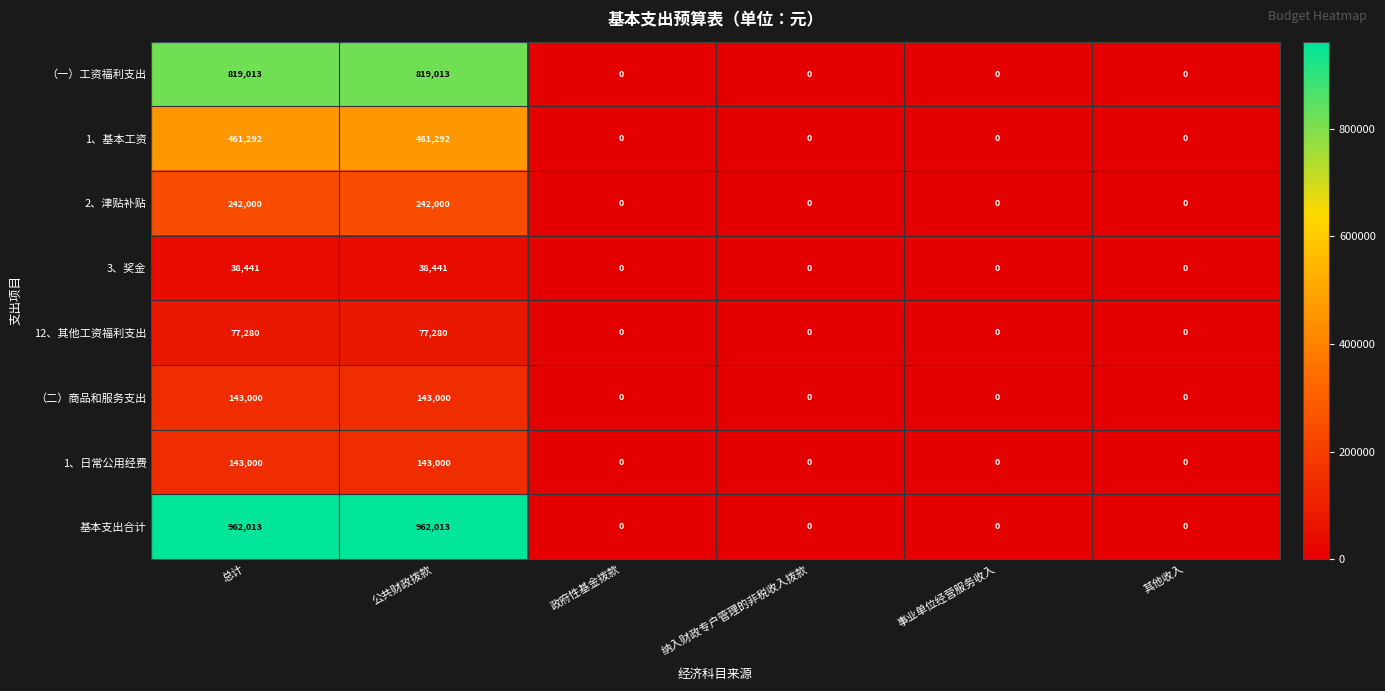

The 3、奖金 series shows 0 at 政府性基金拨款. True or false?

True